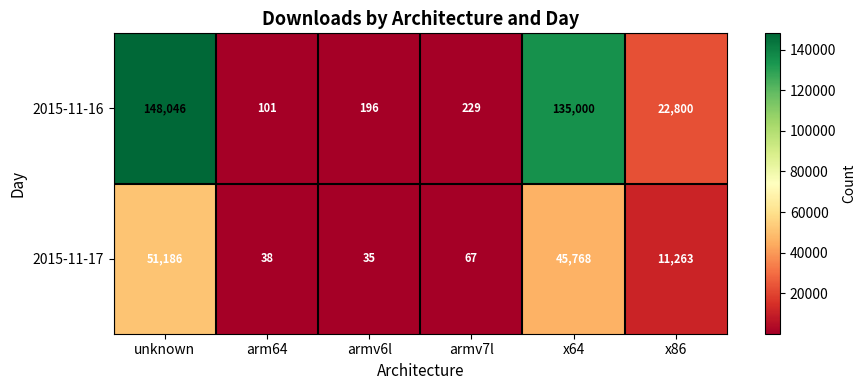

The value of 2015-11-17 at x64 is 62971. True or false?

False